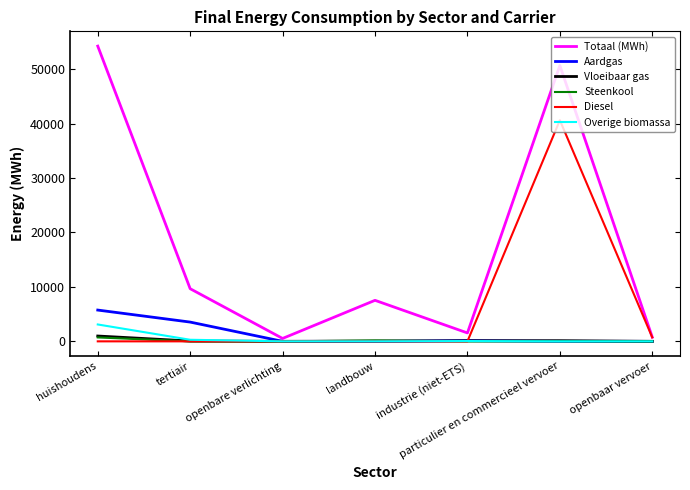

What is the difference between the highest and lowest values at particulier en commercieel vervoer?

50679.2